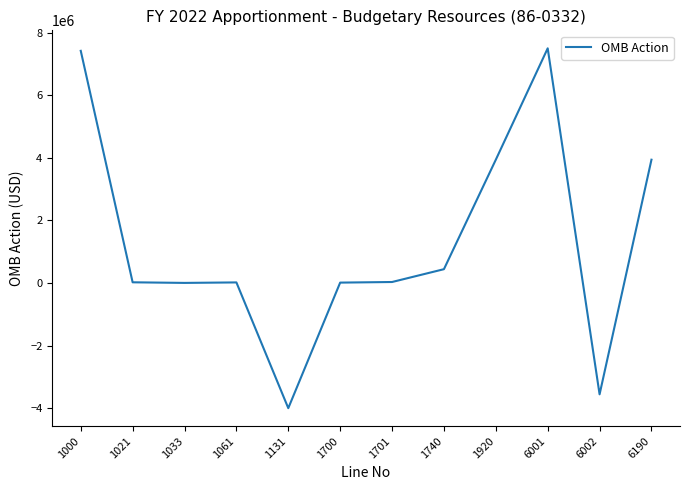

True or false: the data has more than 1 interior local peaks.

True